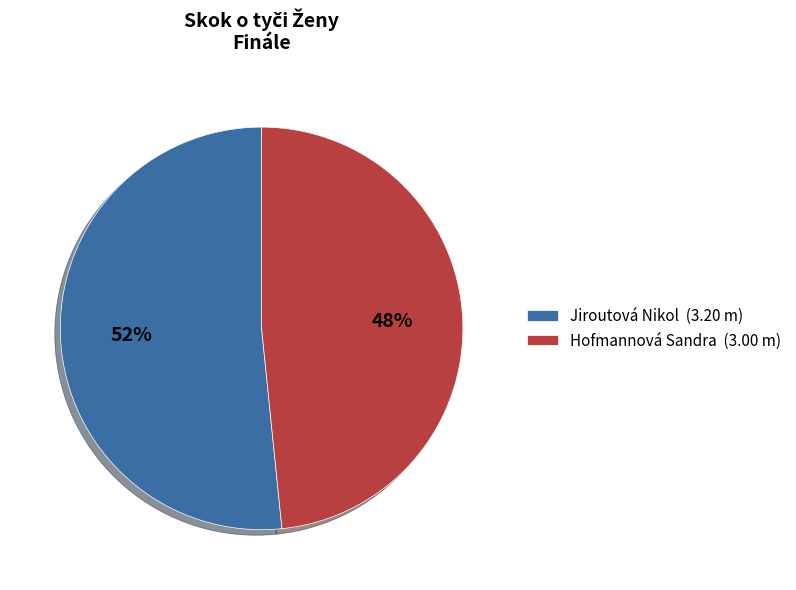

Do Jiroutová Nikol (3.20 m) and Hofmannová Sandra (3.00 m) together represent more than half of the pie?

Yes